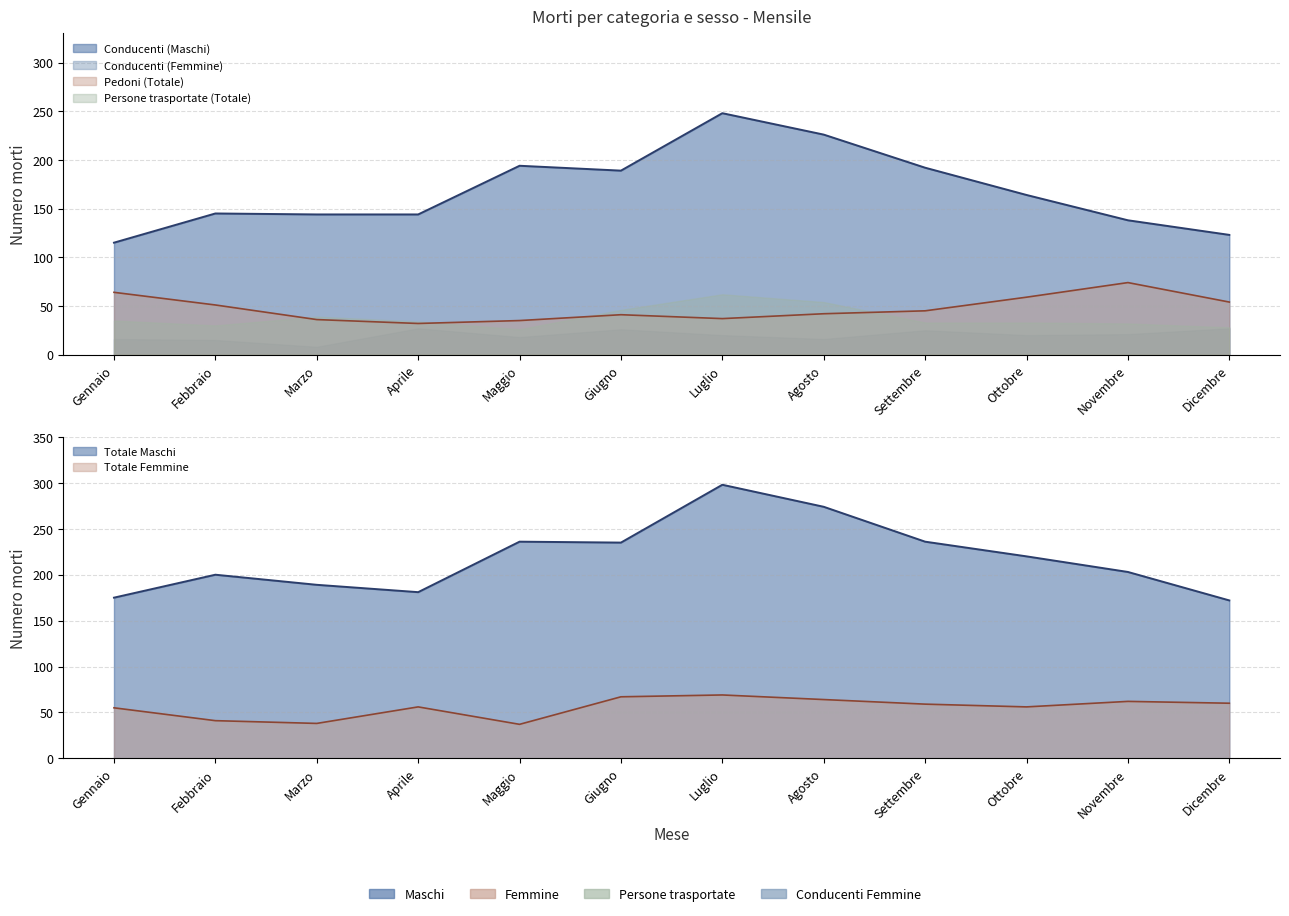

How many lines are shown in the chart?

4